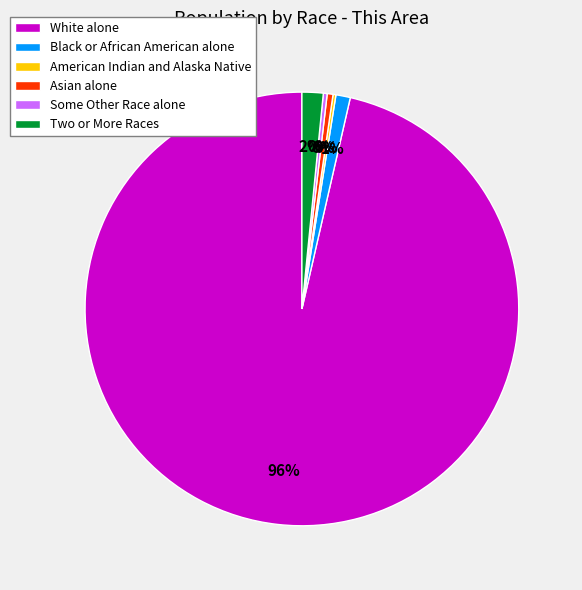

The Black or African American alone slice represents 14% of the pie. True or false?

False